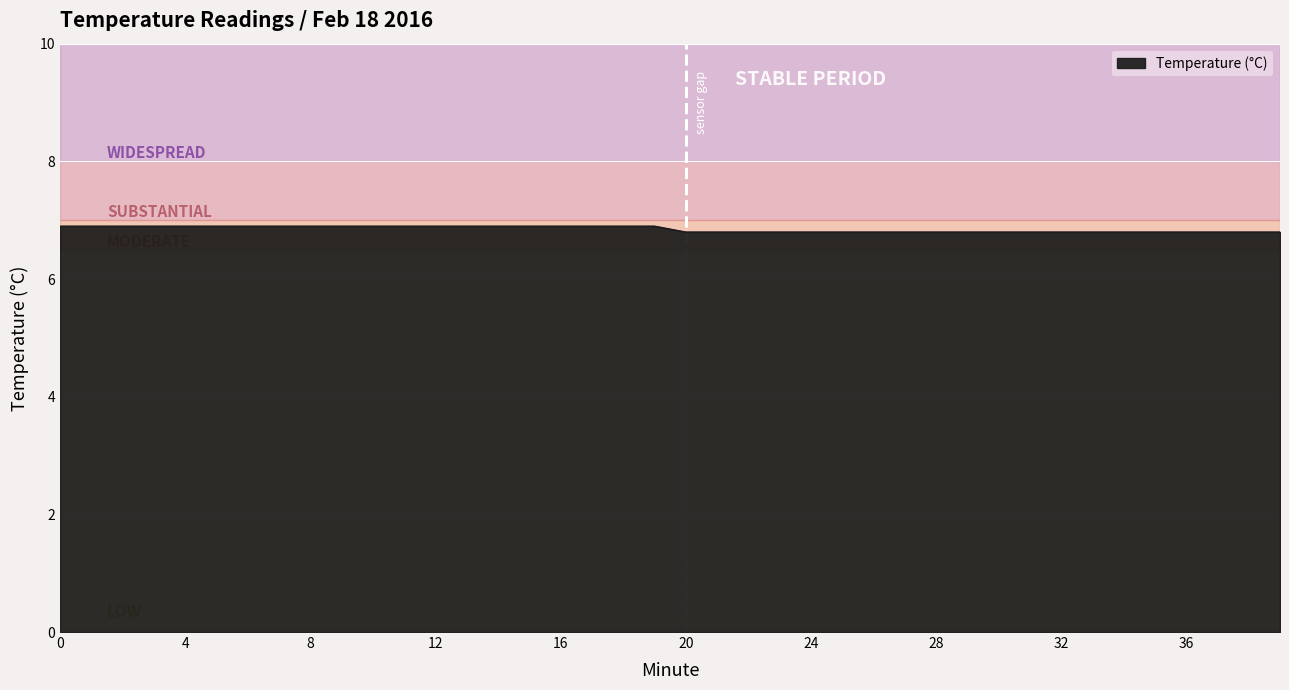

What is the difference between the maximum and minimum values?

0.1